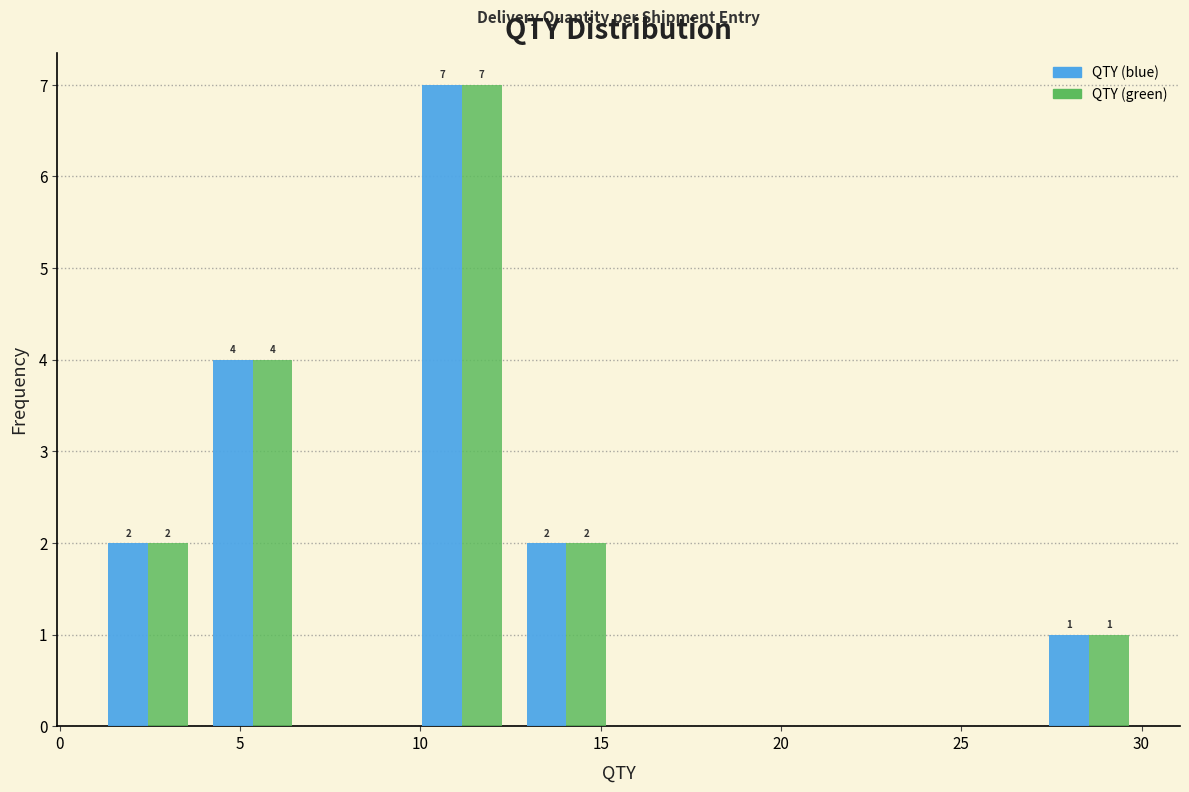

In the QTY (green) series, which range on the x-axis has the tallest bar?

9.7 to 12.6